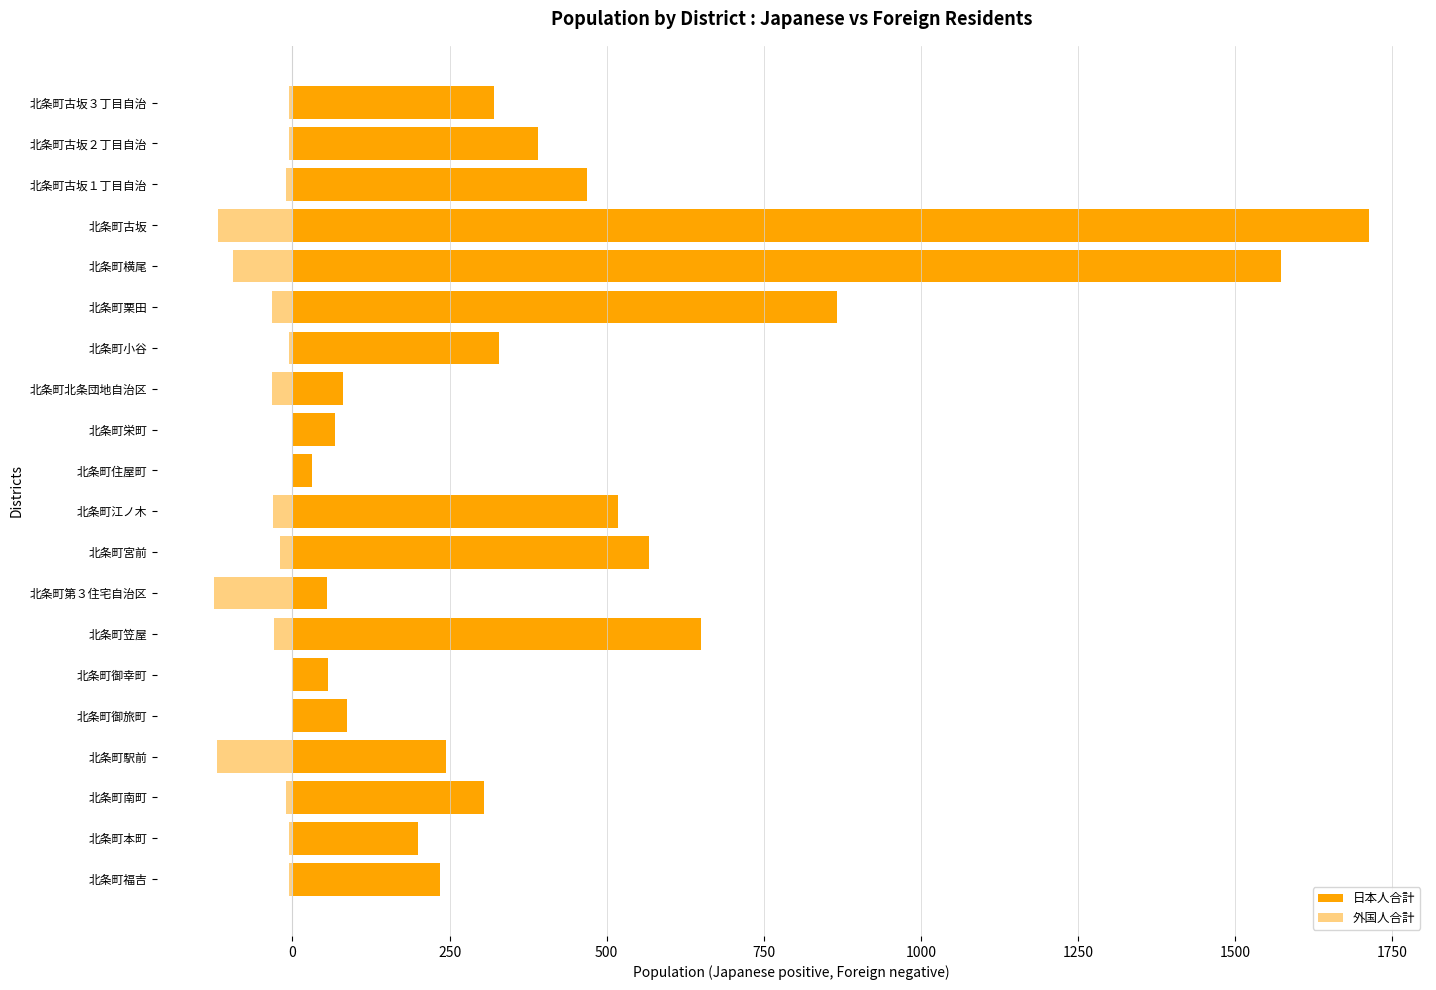

What position from the left is 北条町駅前?

4